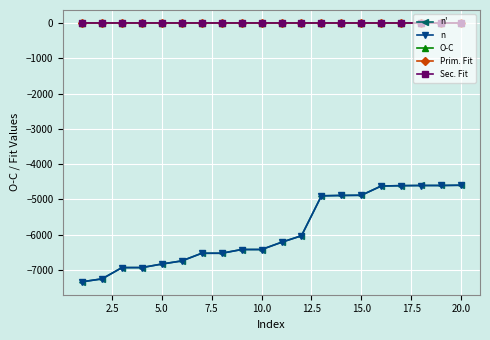

True or false: O-C has more than 1 points higher than both neighbors.

True